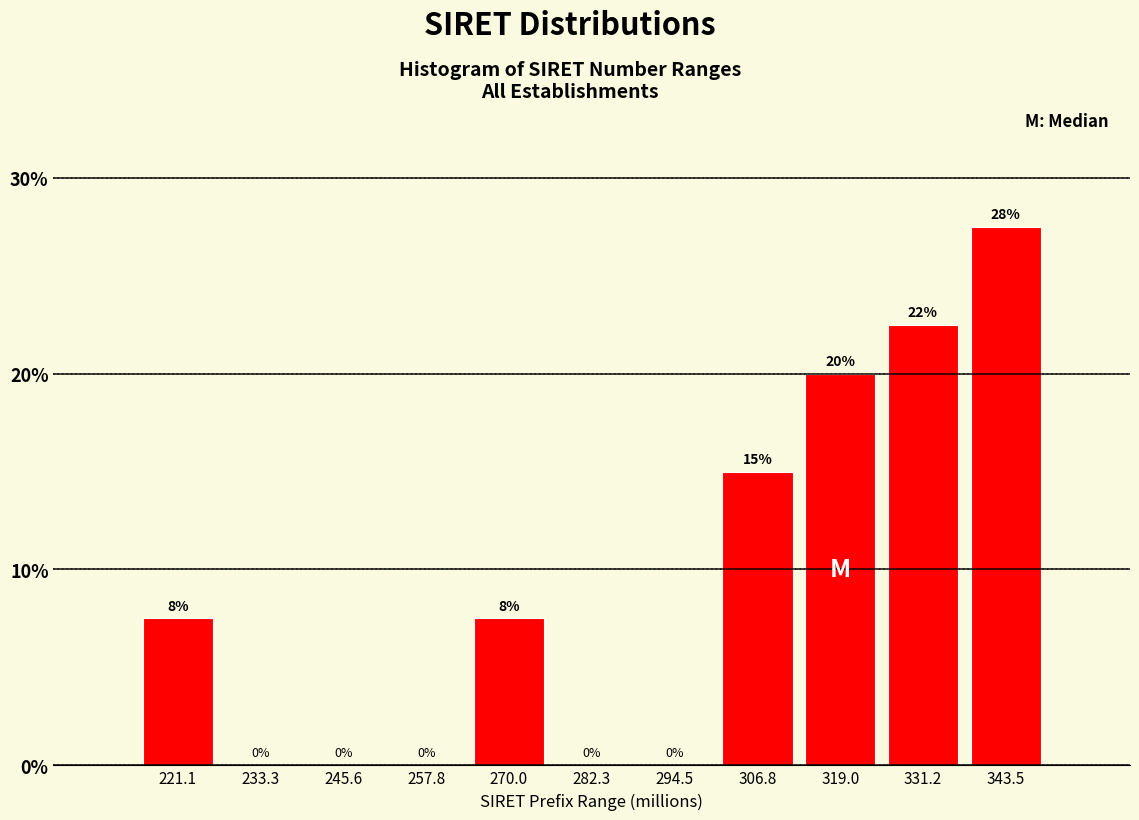

What is the maximum value shown in the chart?

27.5